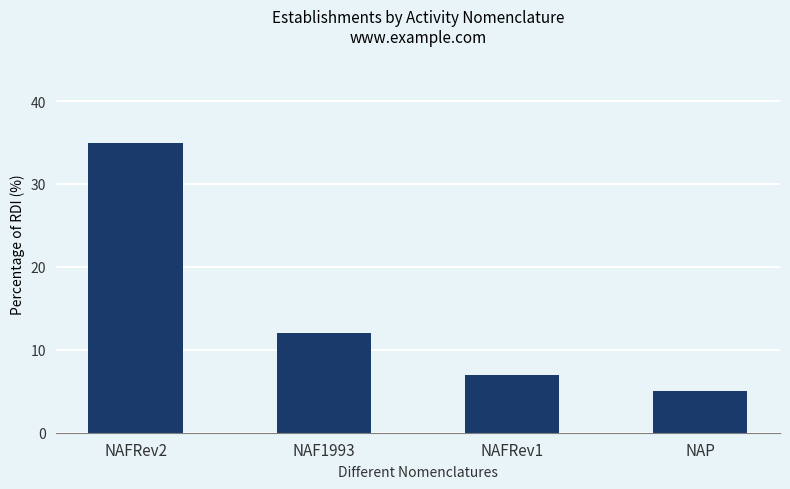

What is the difference between the maximum and minimum values?

30